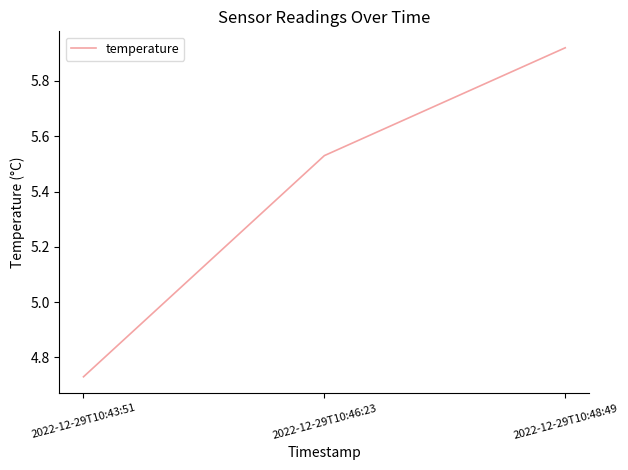

Where is the data nearest to the value 5?

2022-12-29T10:43:51